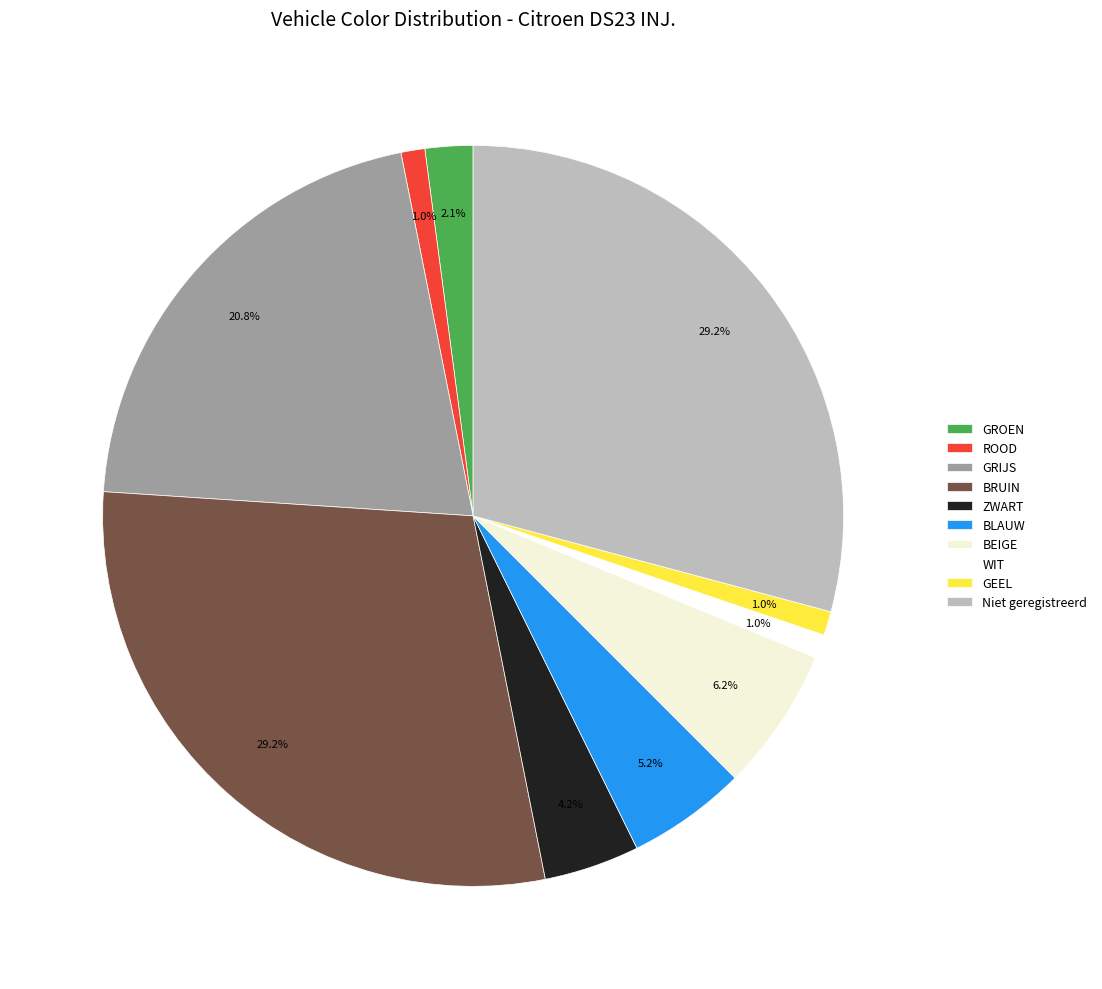

Is WIT the majority of the pie?

No